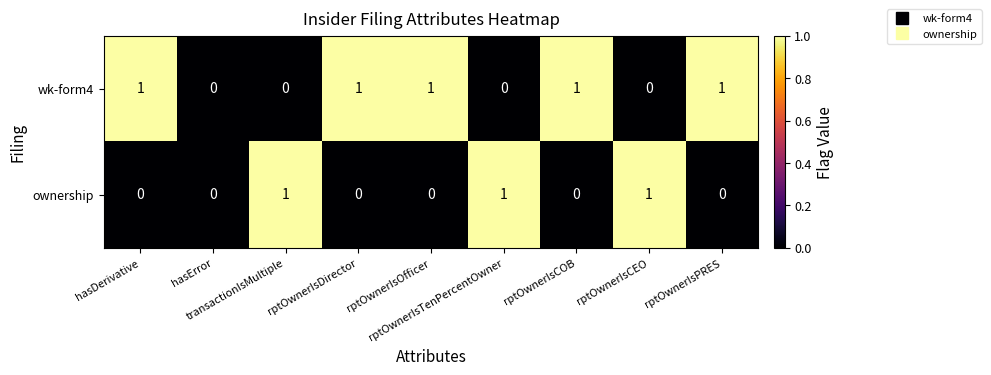

Count the number of data series in this chart.

2